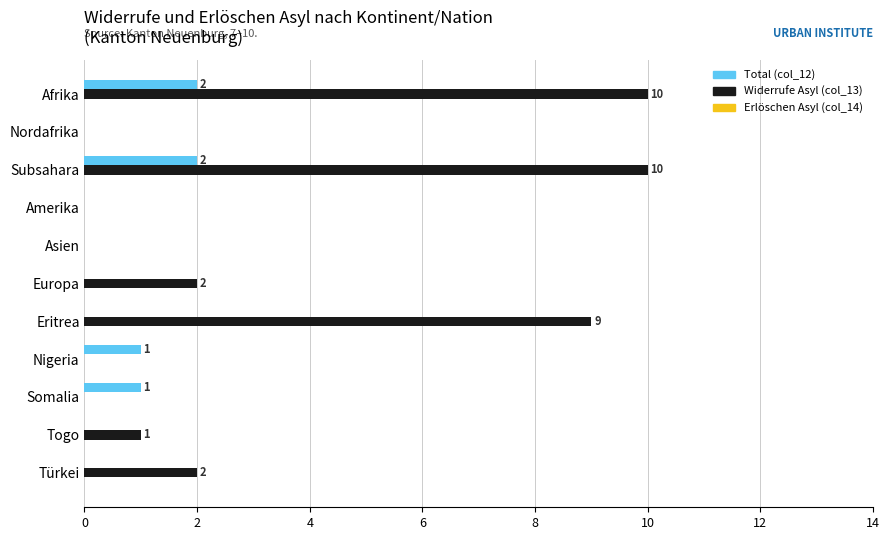

The Widerrufe Asyl (col_13) series shows 4 at Asien. True or false?

False